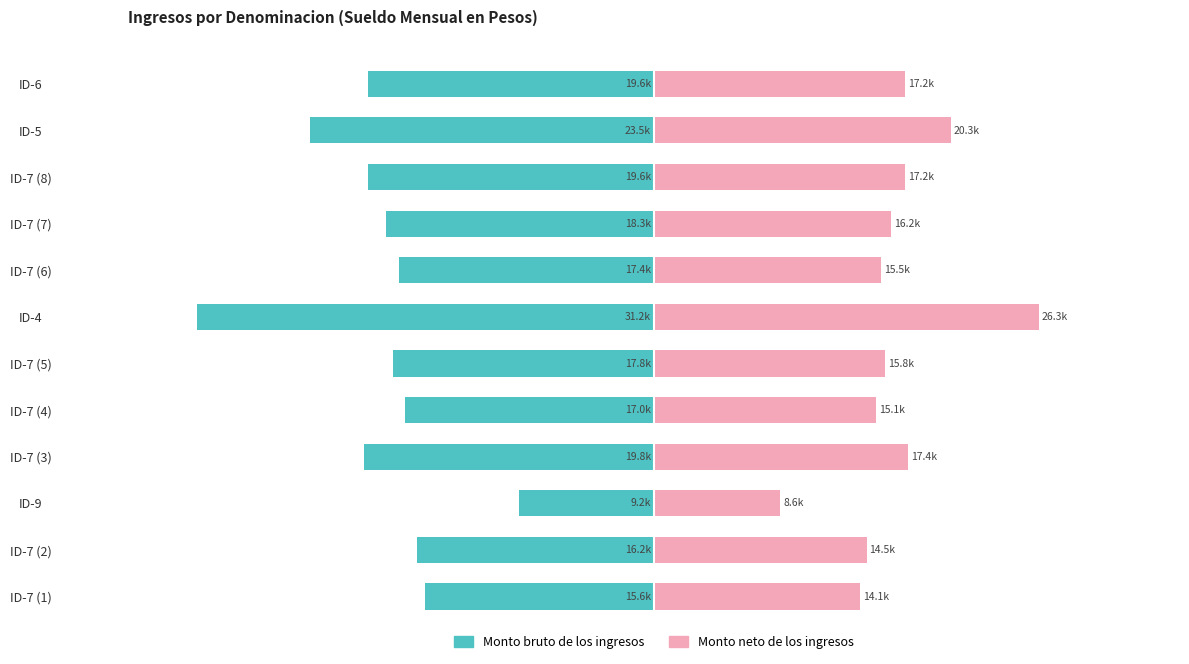

What is the difference between the second highest and second lowest values in the Monto neto de los ingresos series?

6182.7